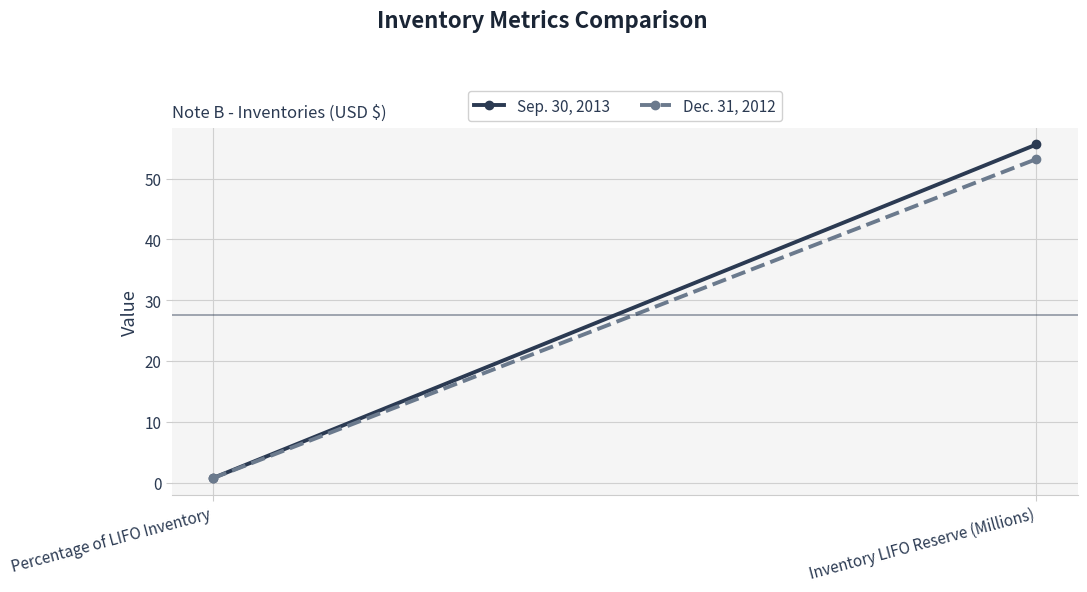

How many lines are shown in the chart?

2